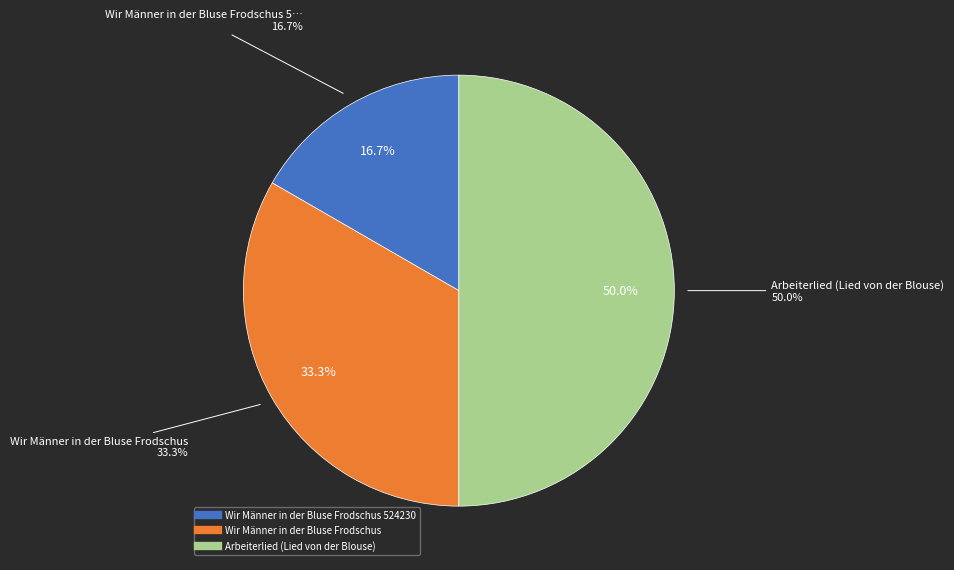

Does Arbeiterlied (Lied von der Blouse) account for over 50% of the chart?

No